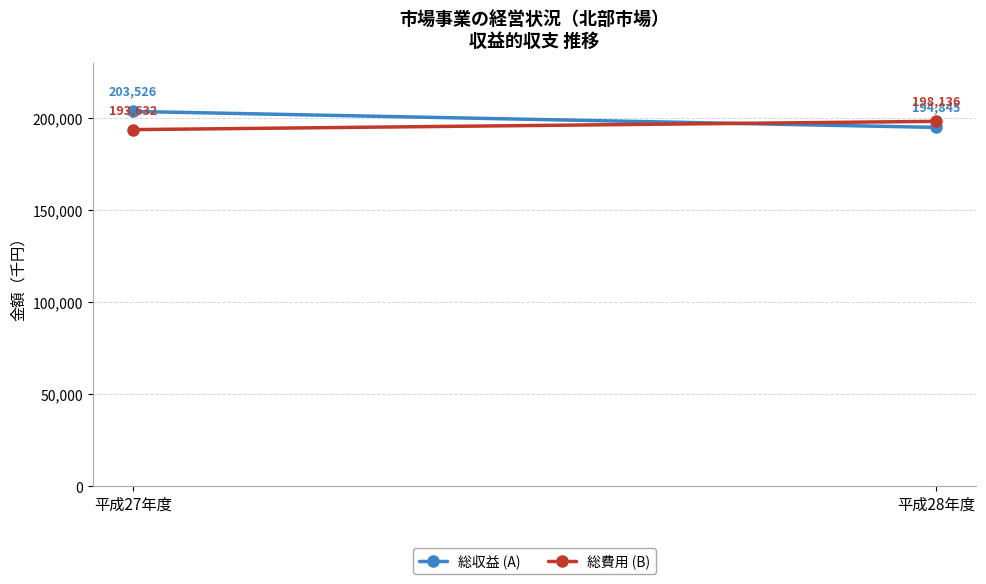

Reading left to right, what are all the values shown in this chart?

総収益 (A): 平成27年度=203526	平成28年度=194845
総費用 (B): 平成27年度=193632	平成28年度=198136